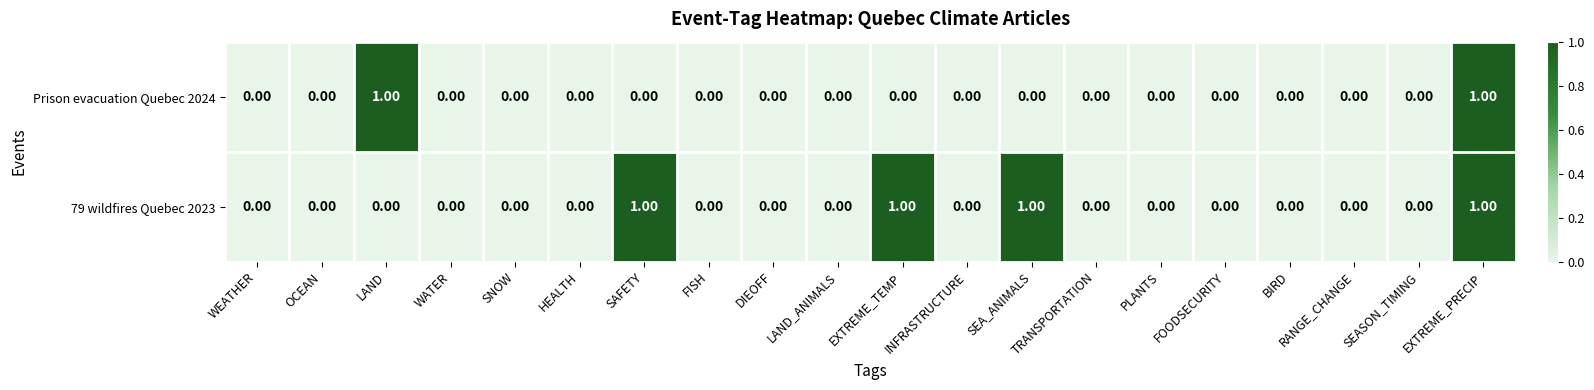

Rank the series at SEA_ANIMALS from lowest to highest value.

Prison evacuation Quebec 2024, 79 wildfires Quebec 2023